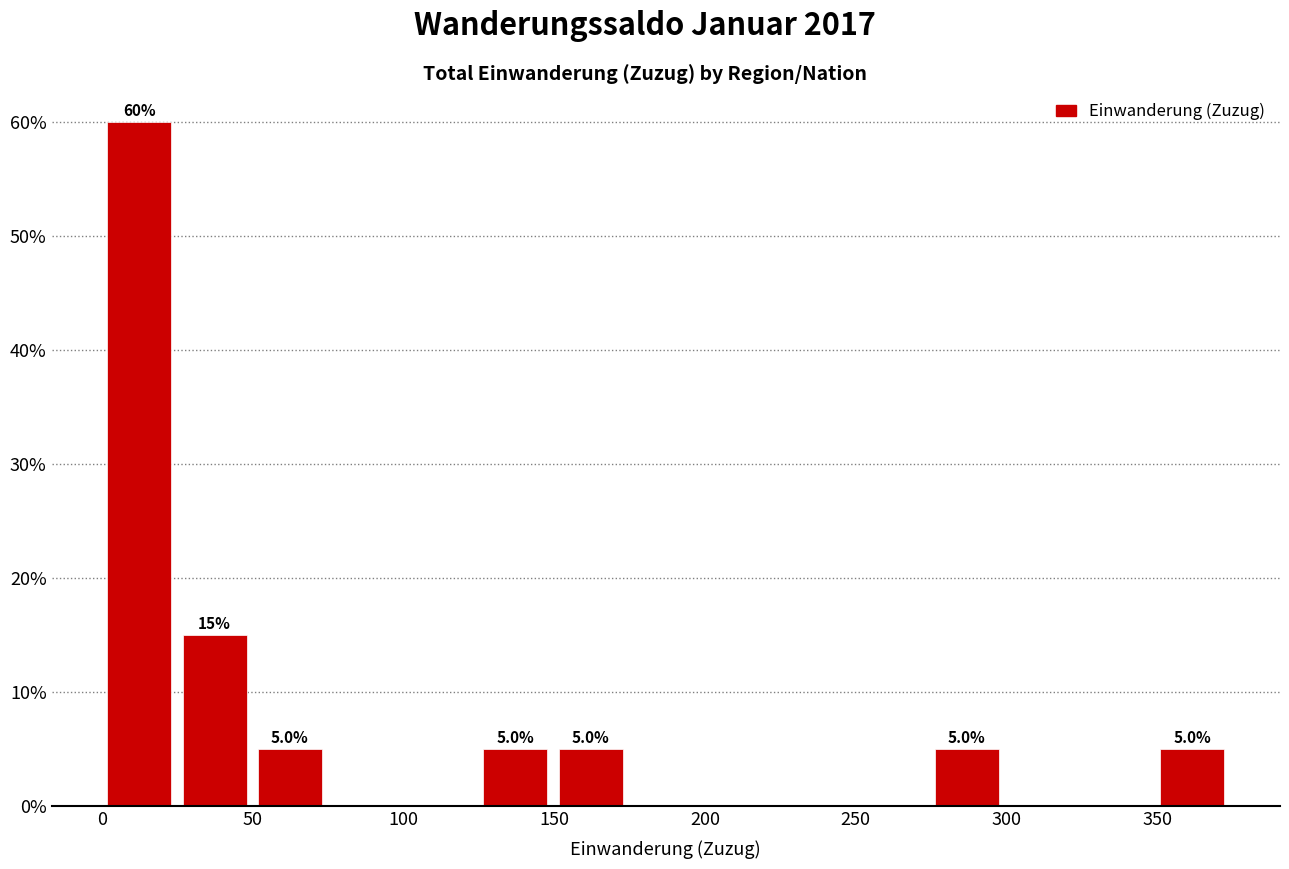

Which range on the x-axis has the tallest bar?

0 to 25